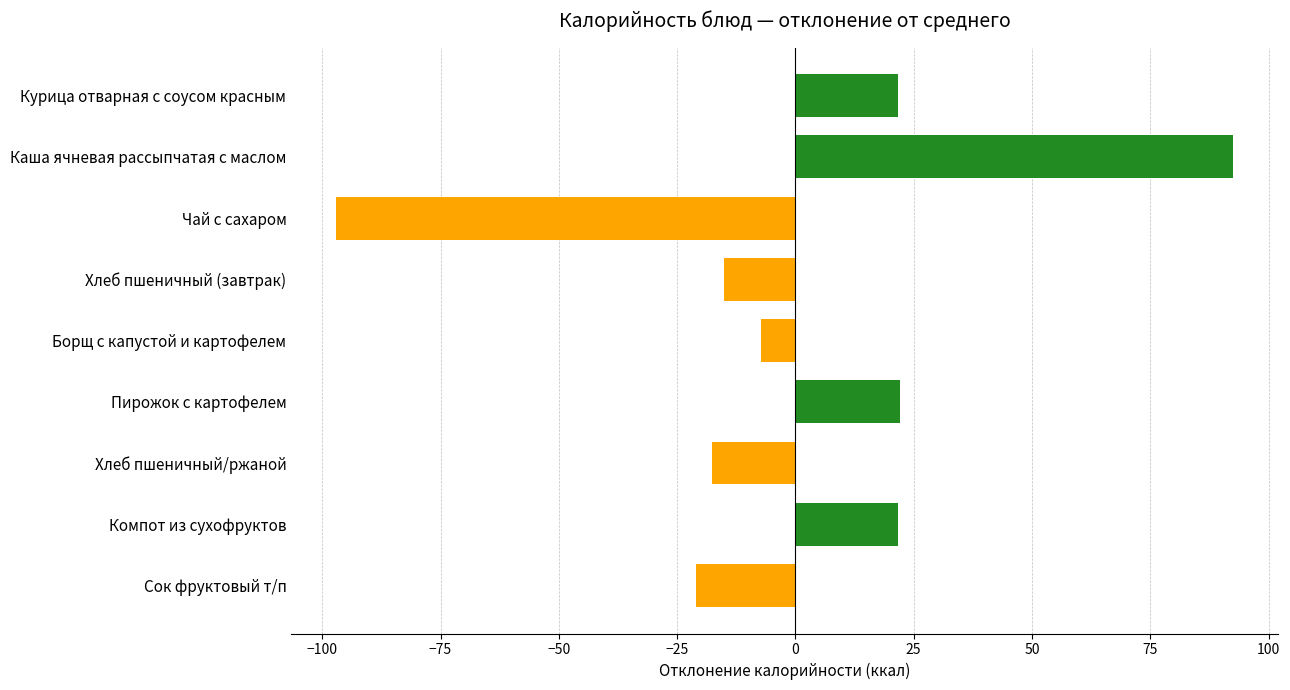

The chart shows a value of -7.3 at Борщ с капустой и картофелем. True or false?

True